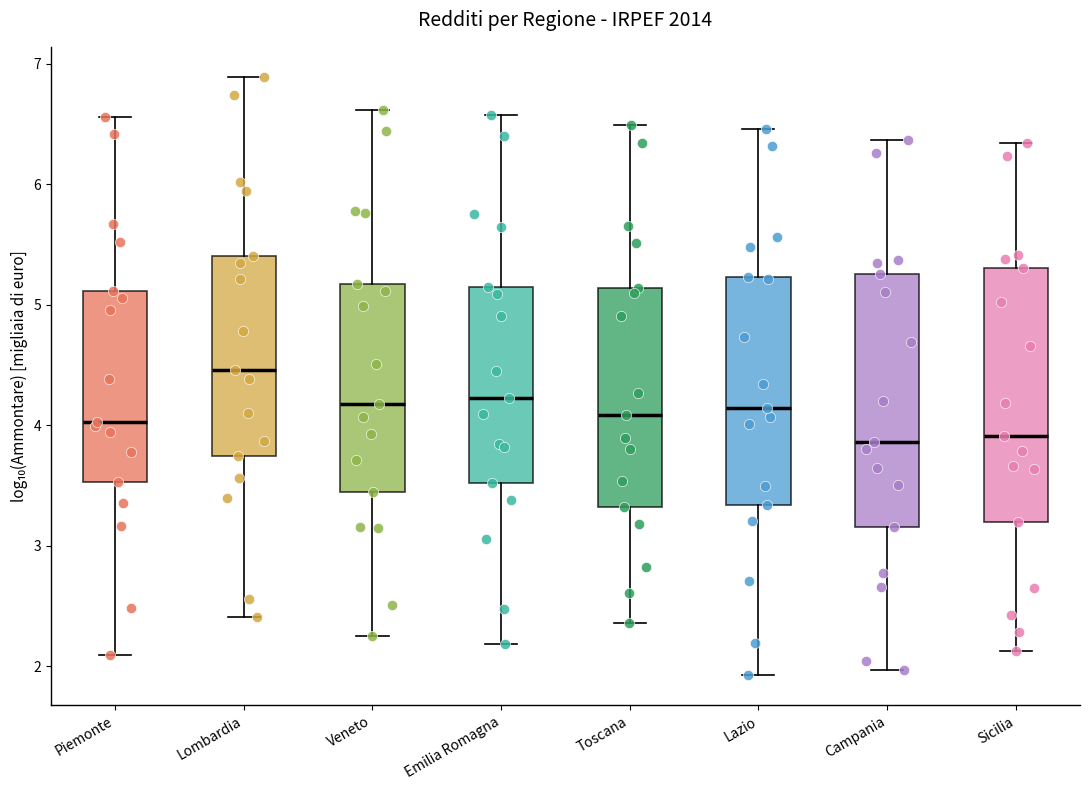

Reading left to right, read every box against the y-axis: the position of its median line, the range the box covers, and the ends of its whiskers. The values are not printed on the chart, so give them approximately, as read against the axis.

Piemonte: median 4.0, box 3.5 to 5.1, whiskers 2.1 to 6.6
Lombardia: median 4.5, box 3.7 to 5.4, whiskers 2.4 to 6.9
Veneto: median 4.2, box 3.4 to 5.2, whiskers 2.3 to 6.6
Emilia Romagna: median 4.2, box 3.5 to 5.1, whiskers 2.2 to 6.6
Toscana: median 4.1, box 3.3 to 5.1, whiskers 2.4 to 6.5
Lazio: median 4.1, box 3.3 to 5.2, whiskers 1.9 to 6.5
Campania: median 3.9, box 3.2 to 5.3, whiskers 2.0 to 6.4
Sicilia: median 3.9, box 3.2 to 5.3, whiskers 2.1 to 6.3